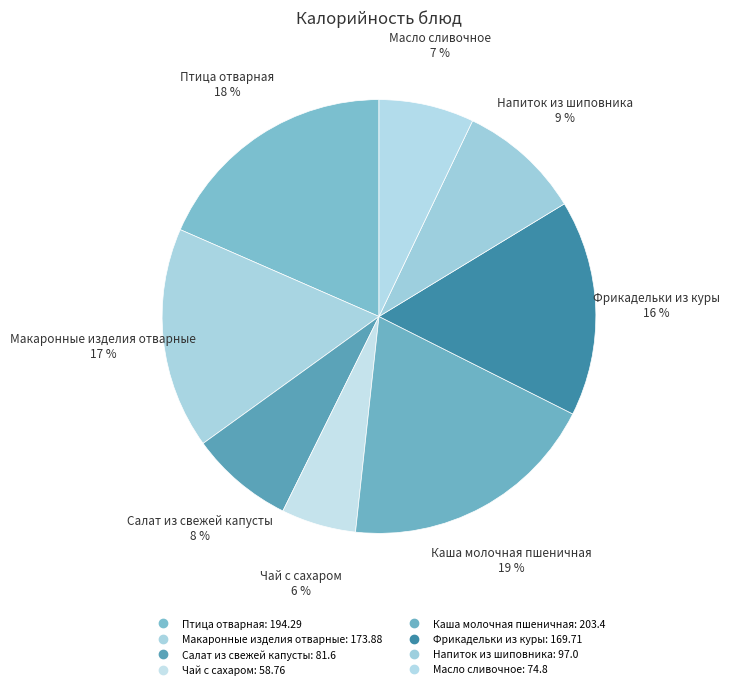

To the nearest percent, what is the combined percentage of Масло сливочное and Чай с сахаром?

13%